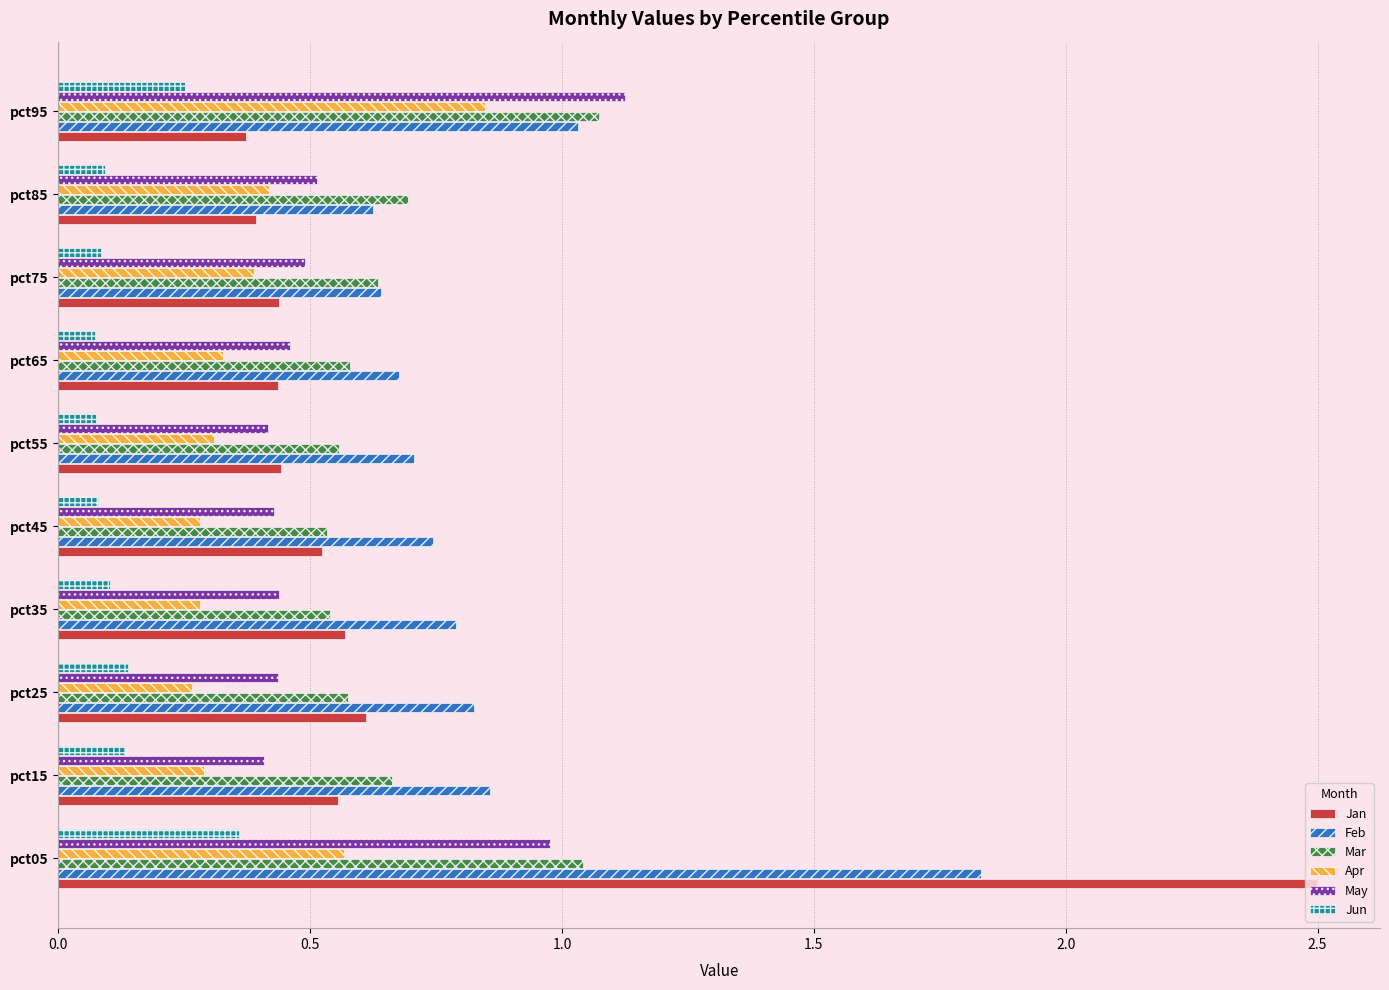

What is the total value across all series at pct35?

2.7